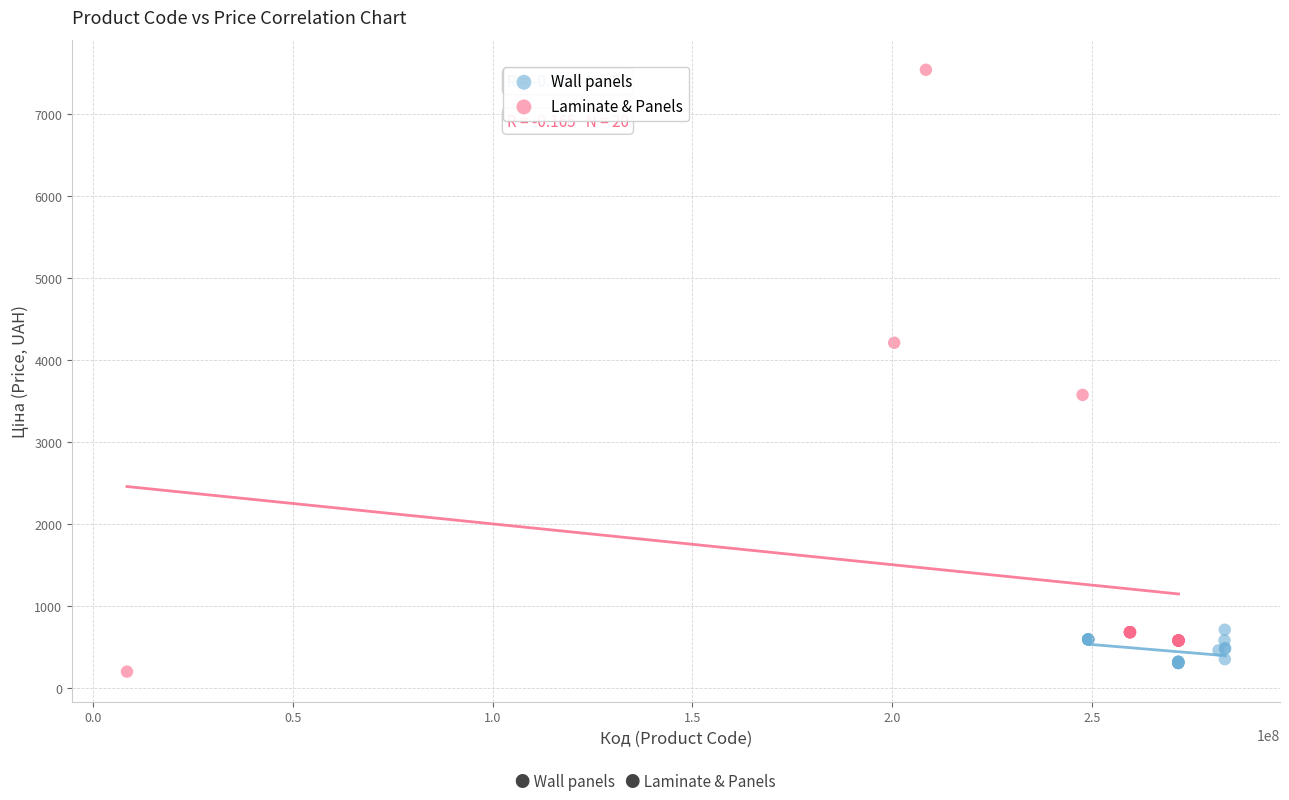

Which series has the largest Y range (max minus min)?

Laminate & Panels